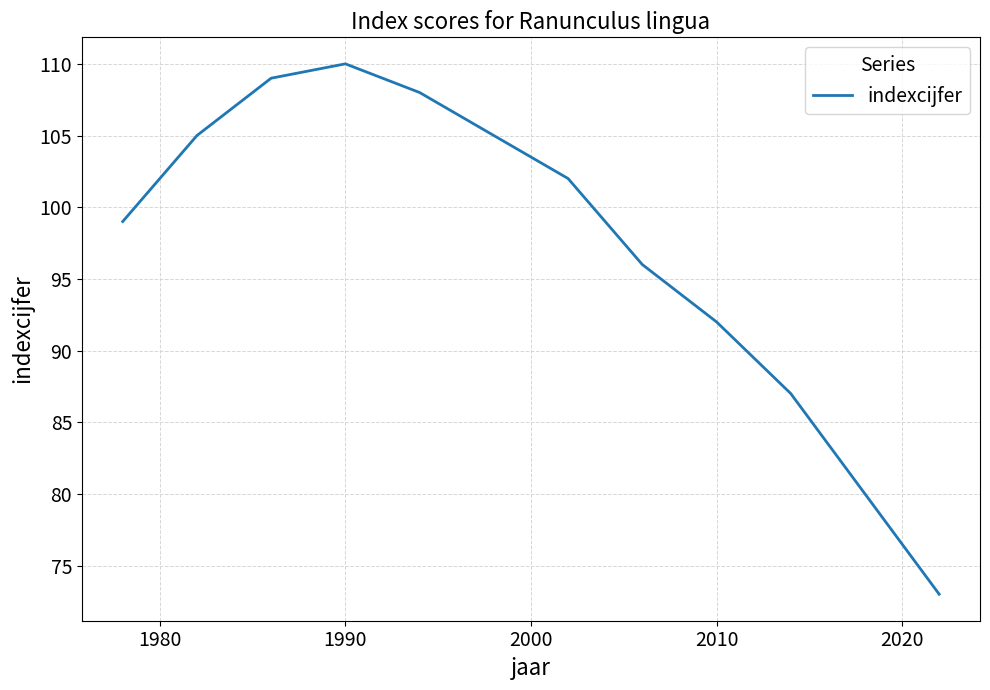

How many distinct data groups are displayed?

1